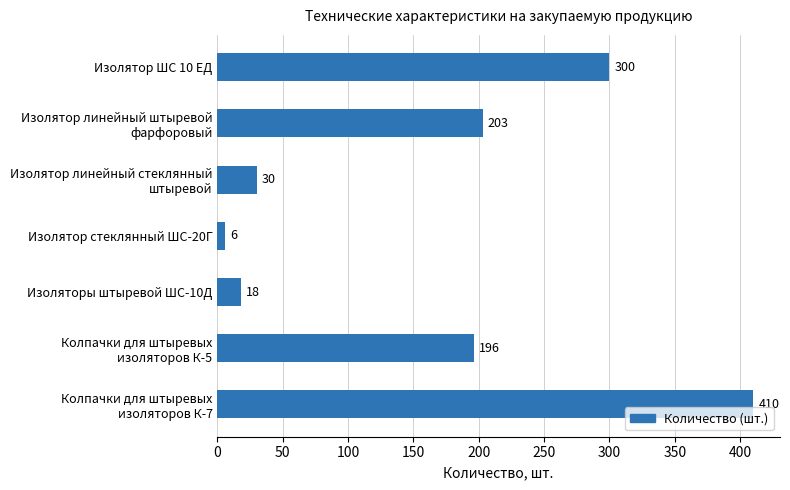

Reading top to bottom, transcribe all the data shown in this chart.

300	203	30	6	18	196	410